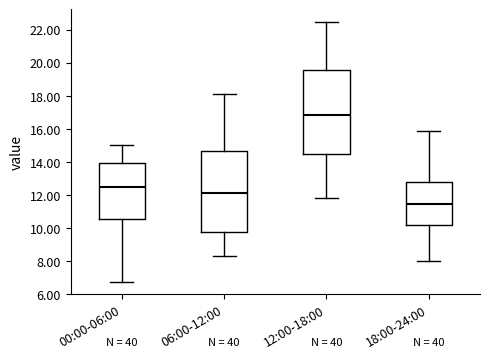

Where does the median line of the box for 06:00-12:00 sit on the y-axis? The values are not printed on the chart, so give them approximately, as read against the axis.

12.2